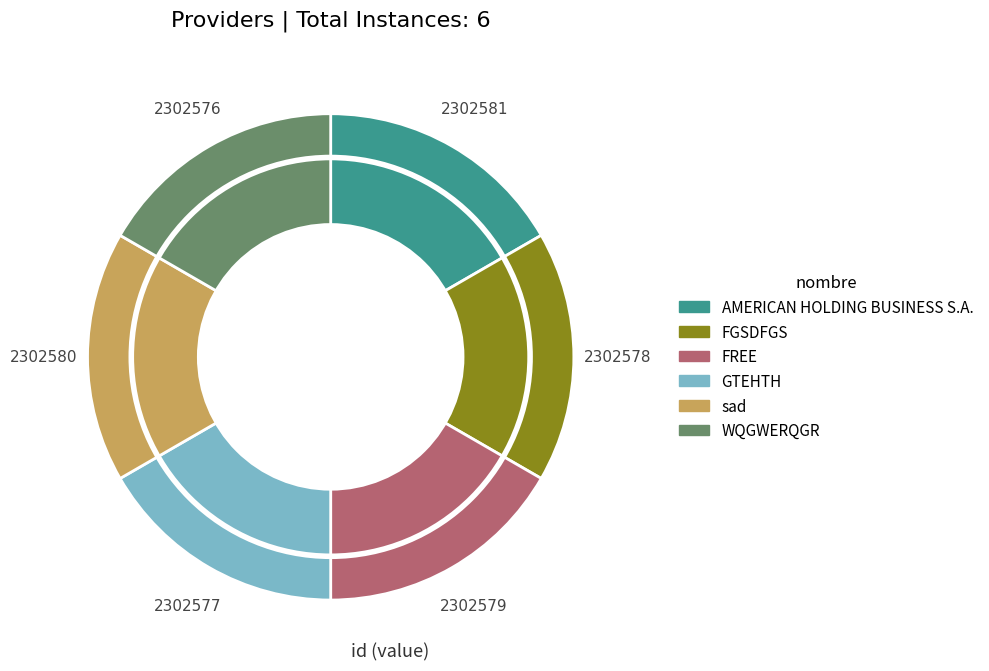

Is FREE the majority of the pie?

No